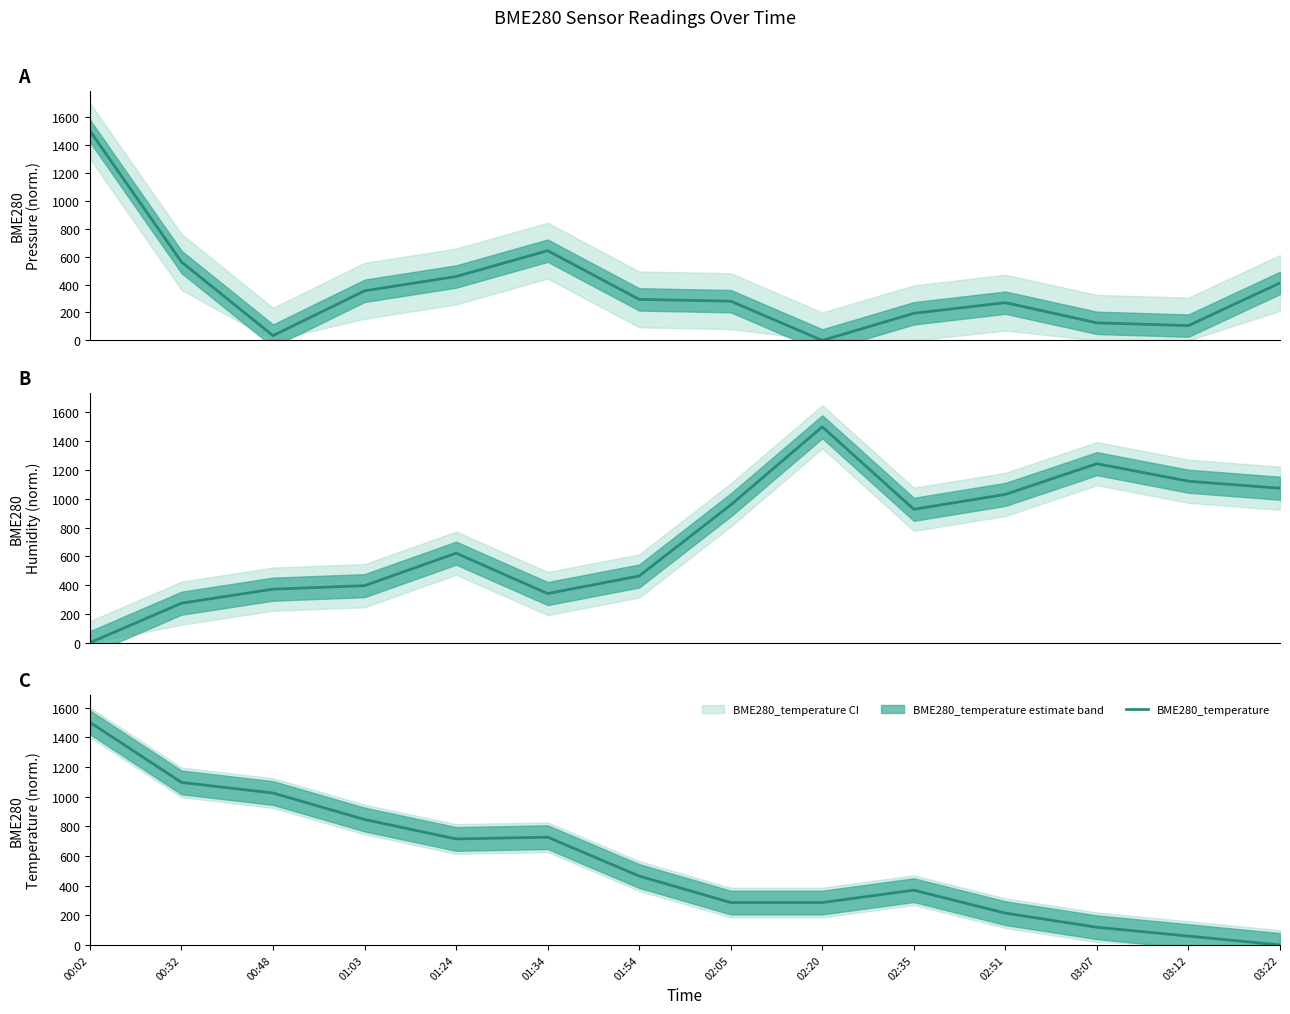

True or false: BME280_pressure has a value of 414.5 at 02:51.

False